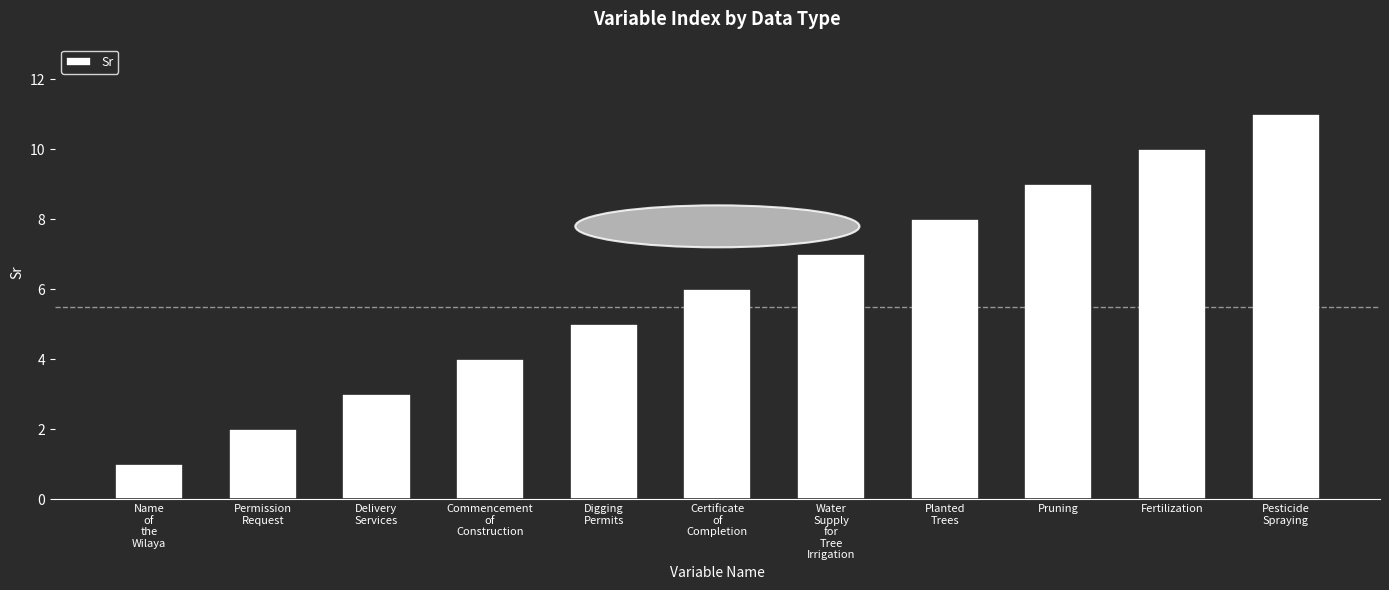

Reading right to left, what are all the values shown in this chart?

11	10	9	8	7	6	5	4	3	2	1